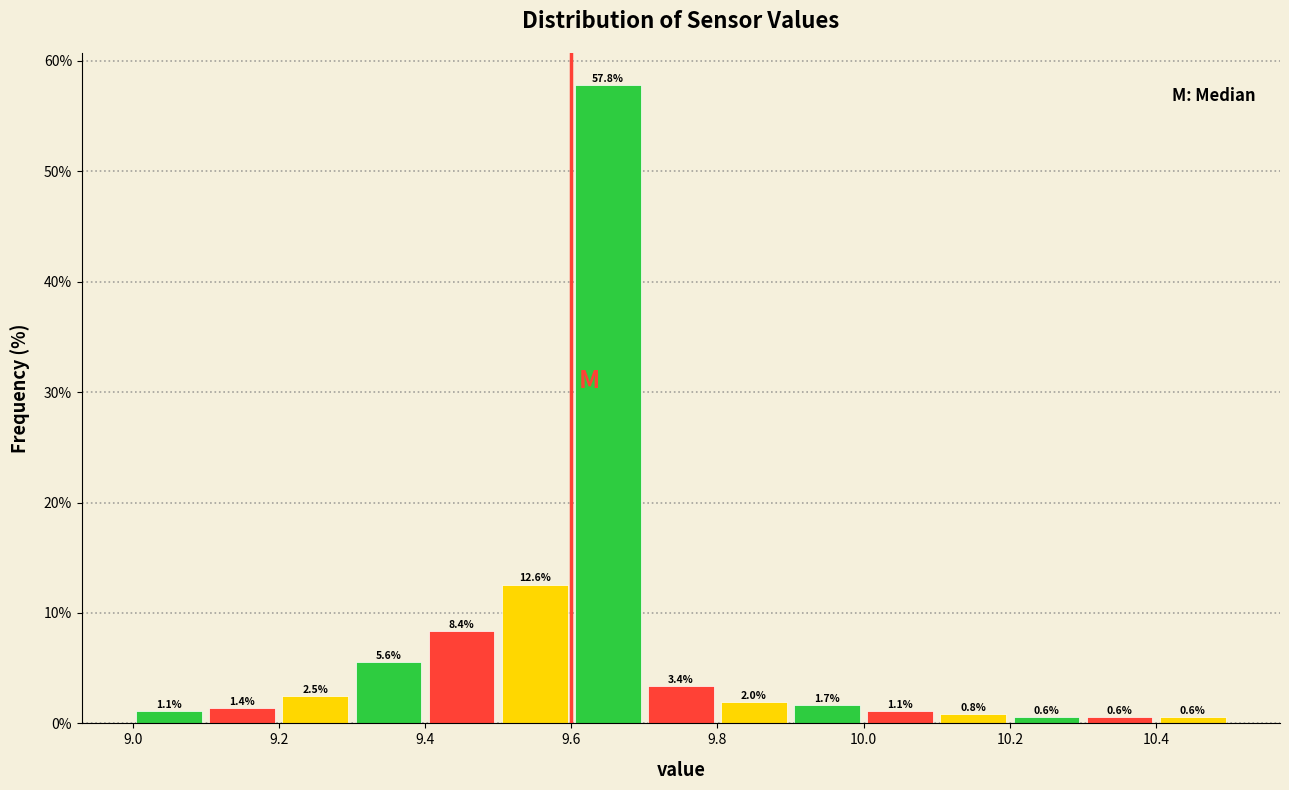

What is the height of the bar covering 9.9 to 10.0 on the x-axis?

1.7